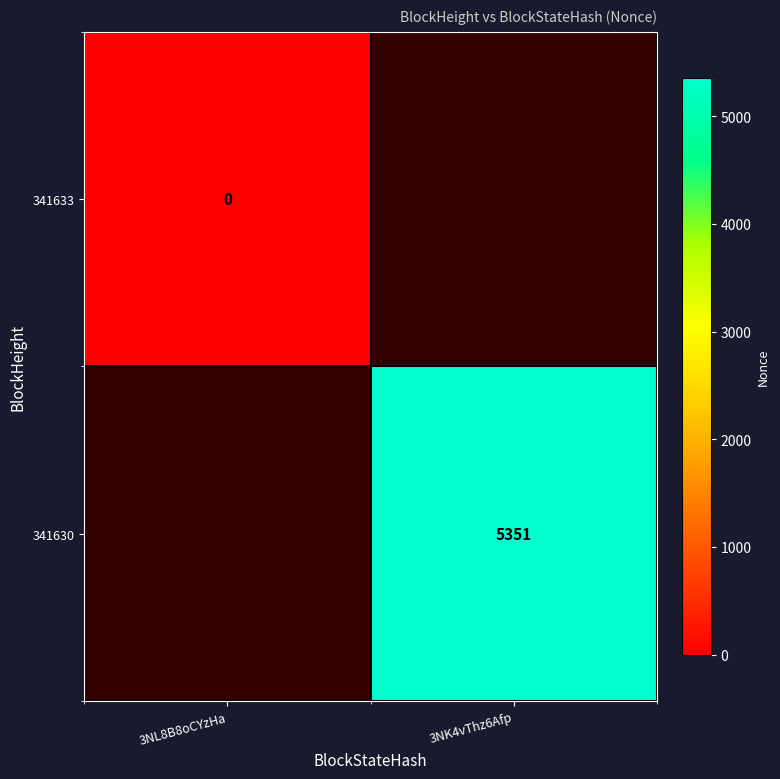

Is it true that 341630 equals 1995 at 3NK4vThz6Afp?

False